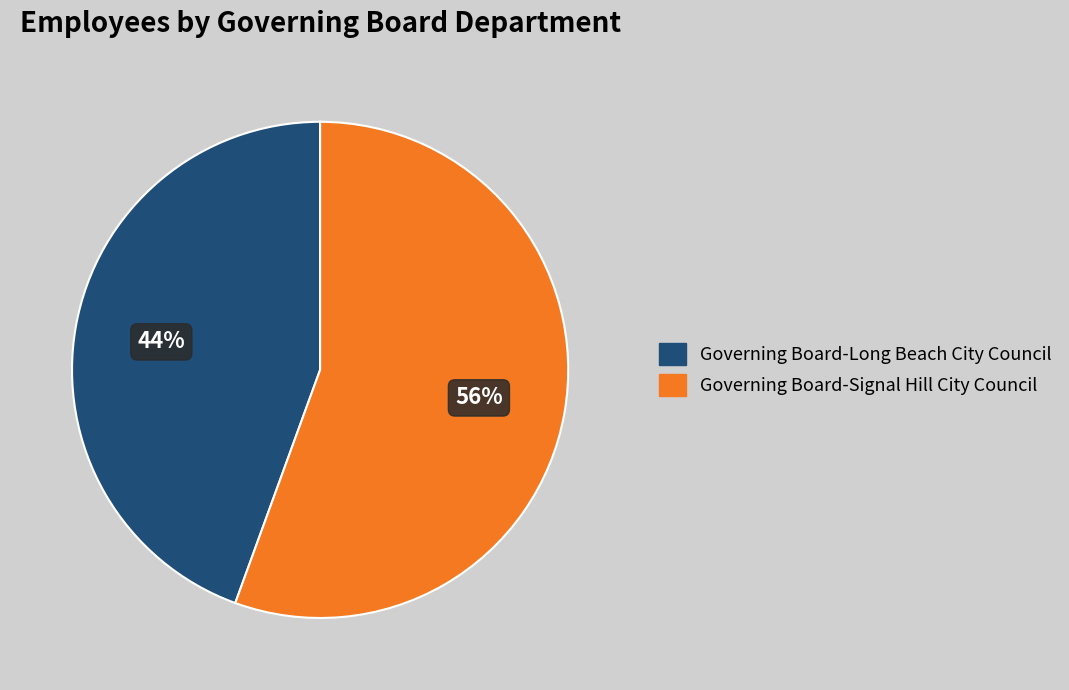

What is the majority slice?

Governing Board-Signal Hill City Council